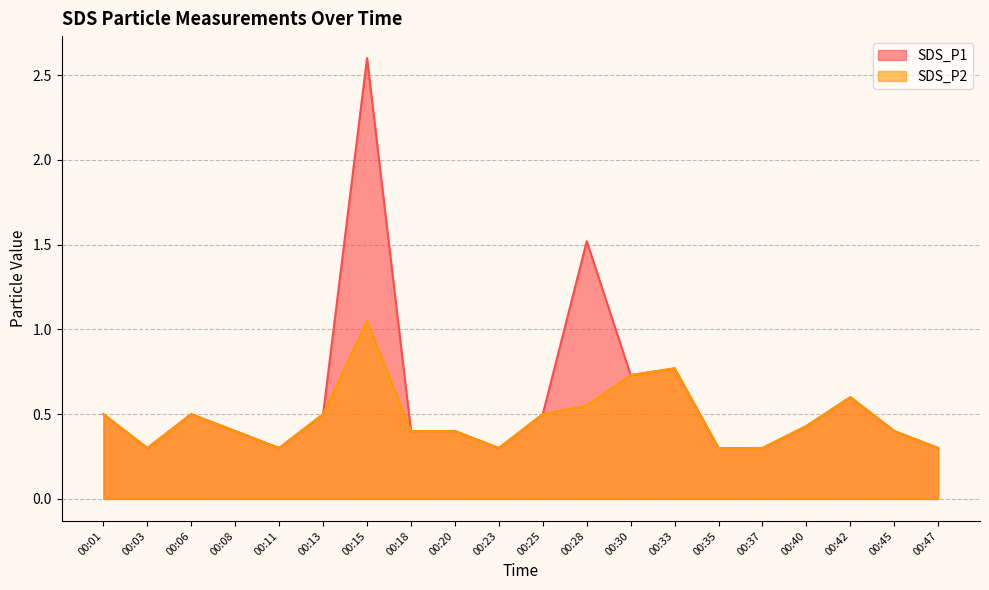

What is the value of the SDS_P1 point at the 17th from the left?

0.4